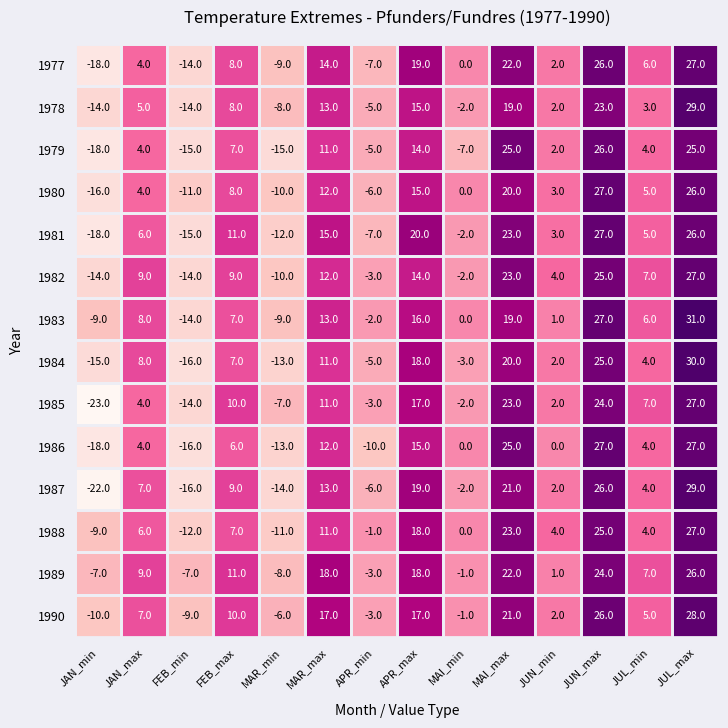

List the labels in order of 1984 value, largest first.

JUL_max, JUN_max, MAI_max, APR_max, MAR_max, JAN_max, FEB_max, JUL_min, JUN_min, MAI_min, APR_min, MAR_min, JAN_min, FEB_min